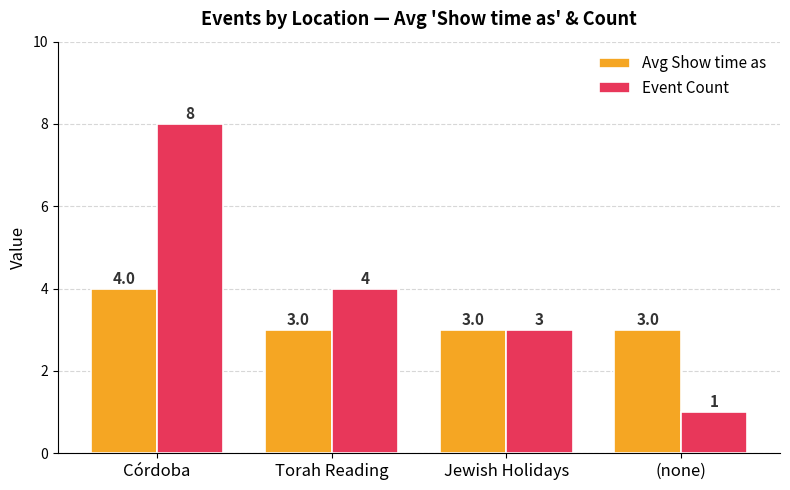

List the series in order of their overall mean, highest first.

Event Count, Avg Show time as